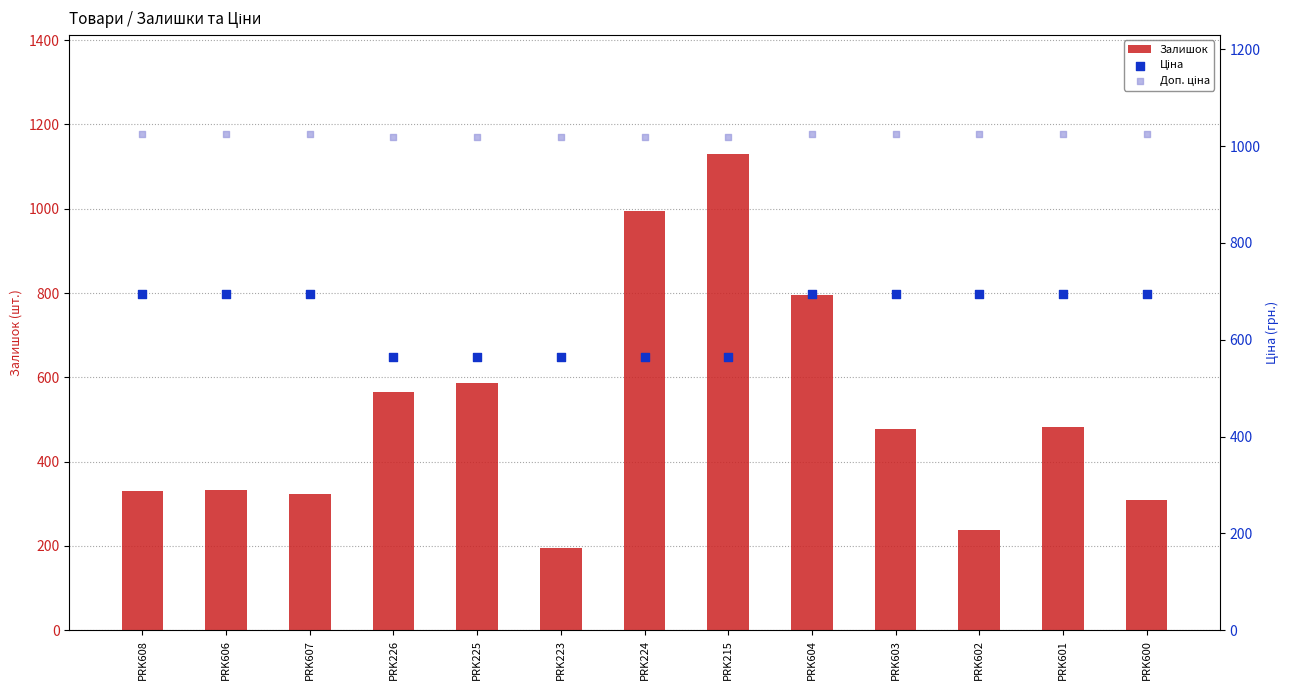

What are all the series names shown in the legend?

Залишок, Ціна, Доп. ціна